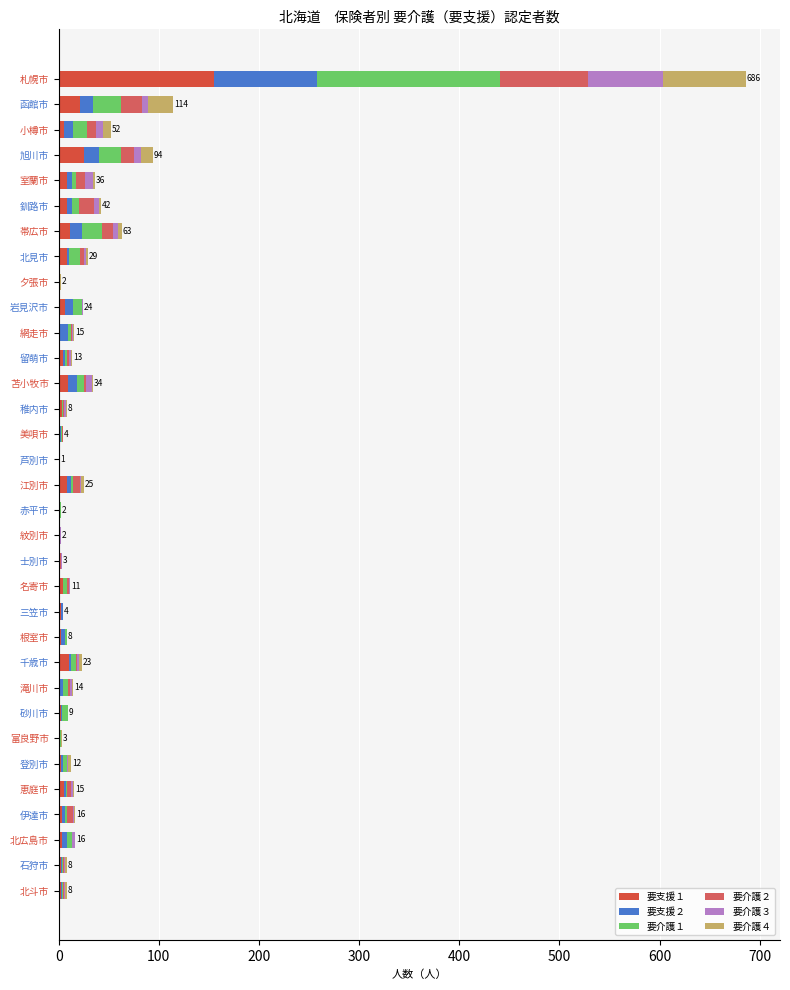

What is the average value of the 要介護４ series?

5